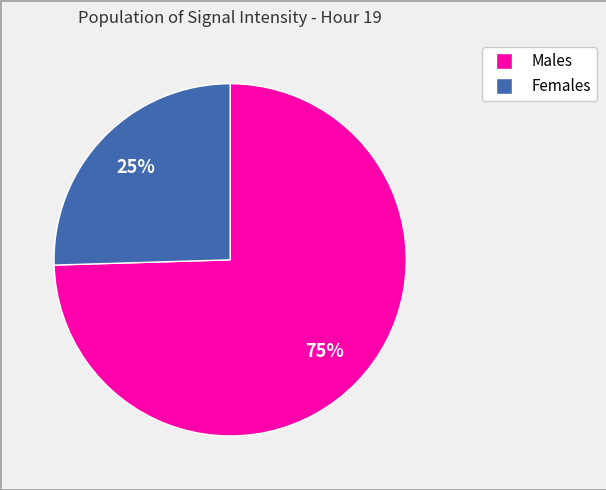

To the nearest percent, what is the average slice percentage?

50%